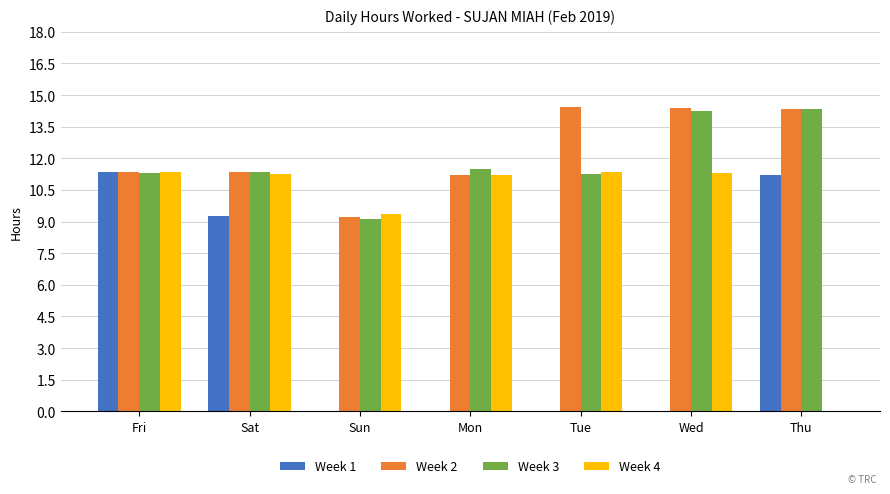

Which series has the largest total across all categories?

Week 2